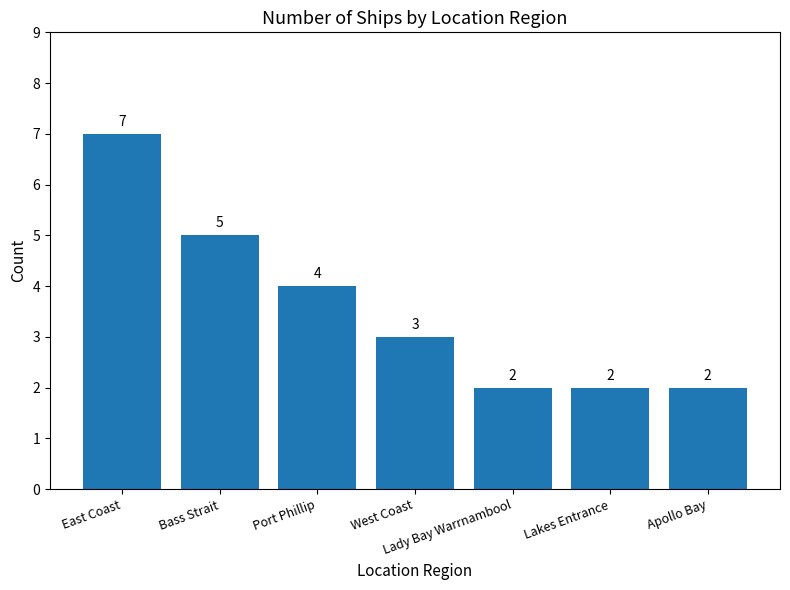

What is the change in value from Bass Strait to West Coast?

-2